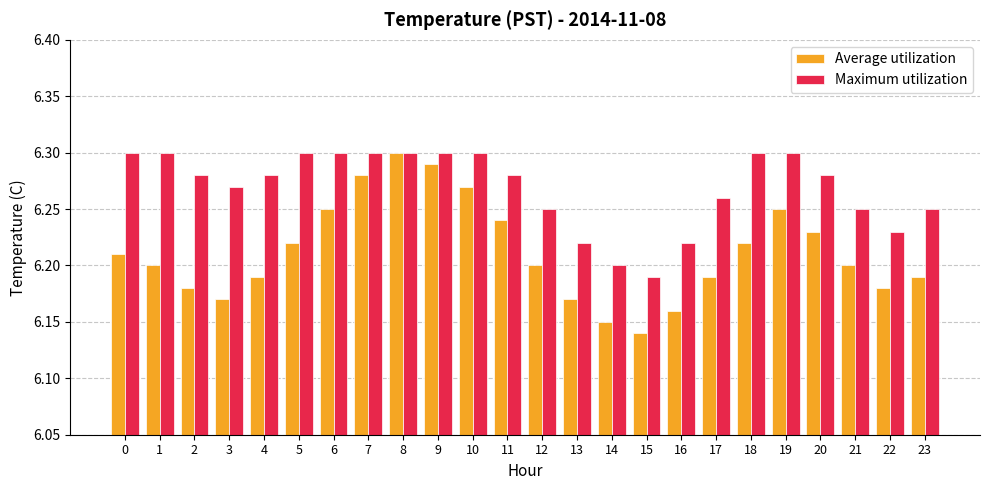

What is the sum of all Average utilization values?

149.1